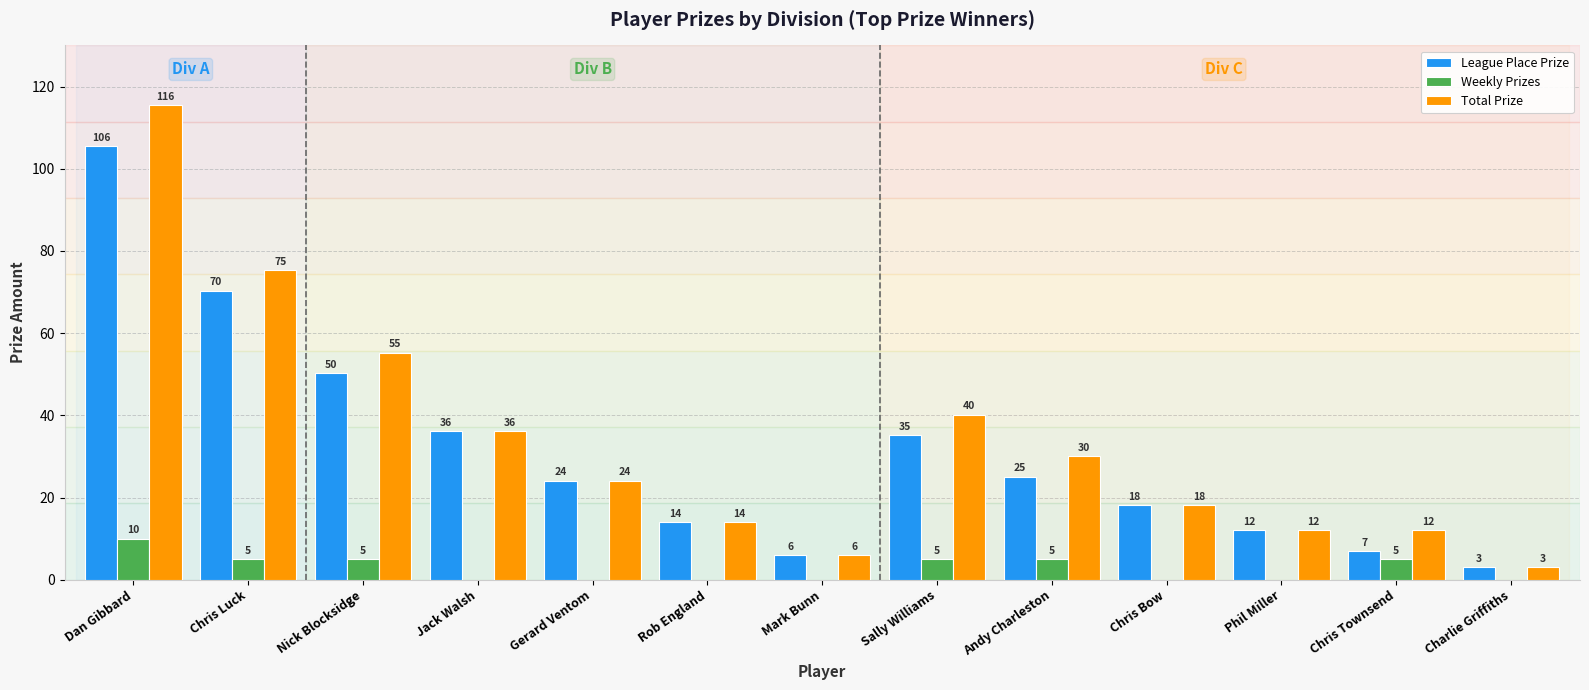

What are all the series names shown in the legend?

League Place Prize, Weekly Prizes, Total Prize